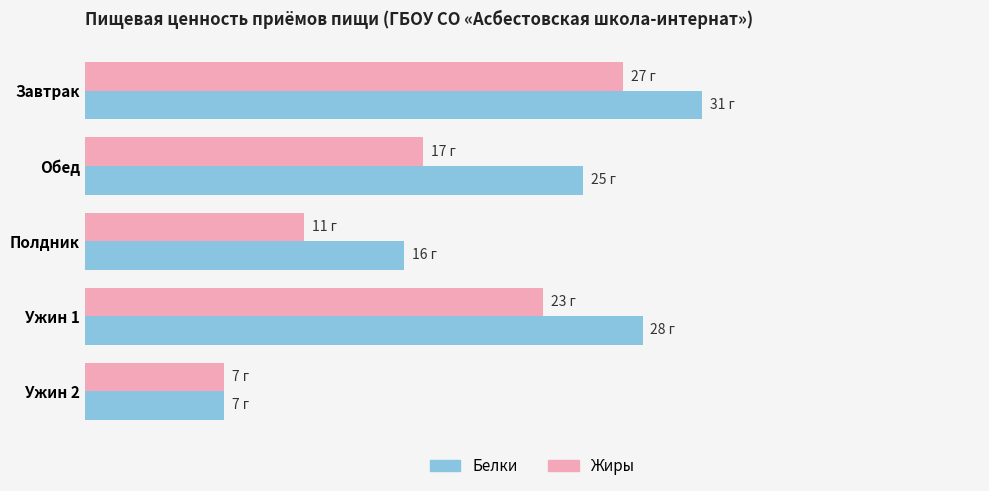

Rank the categories by Белки value from highest to lowest.

Завтрак, Ужин 1, Обед, Полдник, Ужин 2